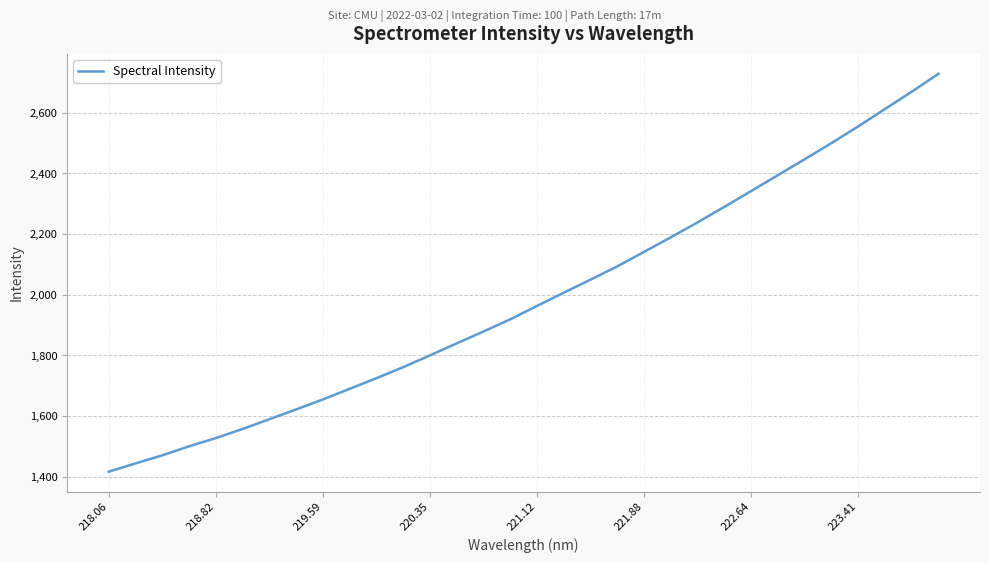

What is the smallest value displayed?

1416.9